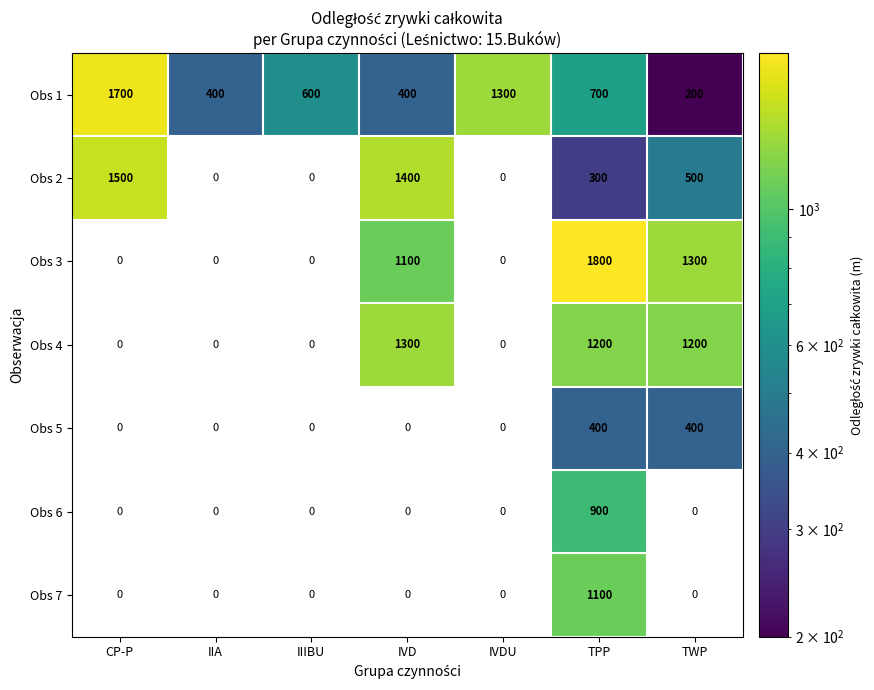

Is the value of Obs 7 at TPP greater than the value of Obs 3 at TWP?

No